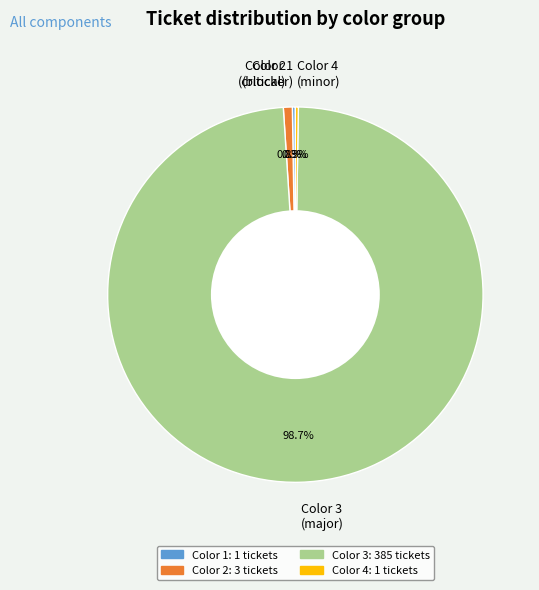

Which slice is the largest?

Color 3 (major)